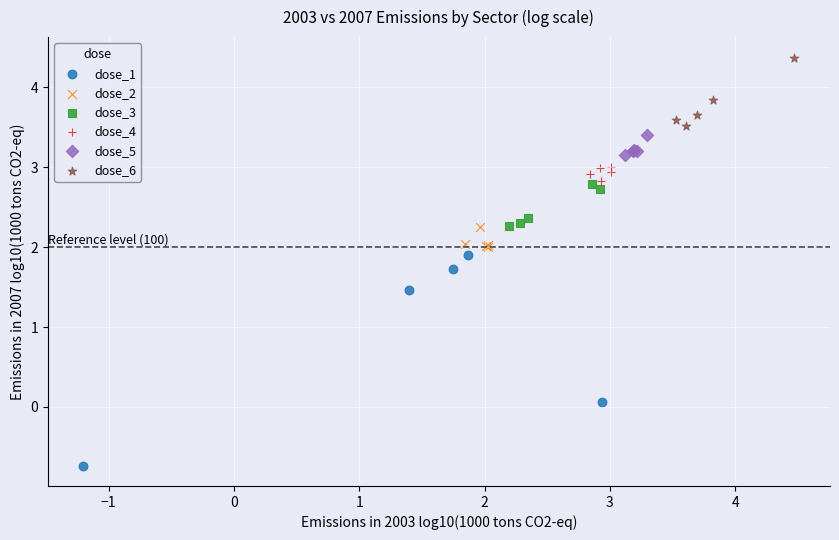

Which series has the largest Y range (max minus min)?

dose_1